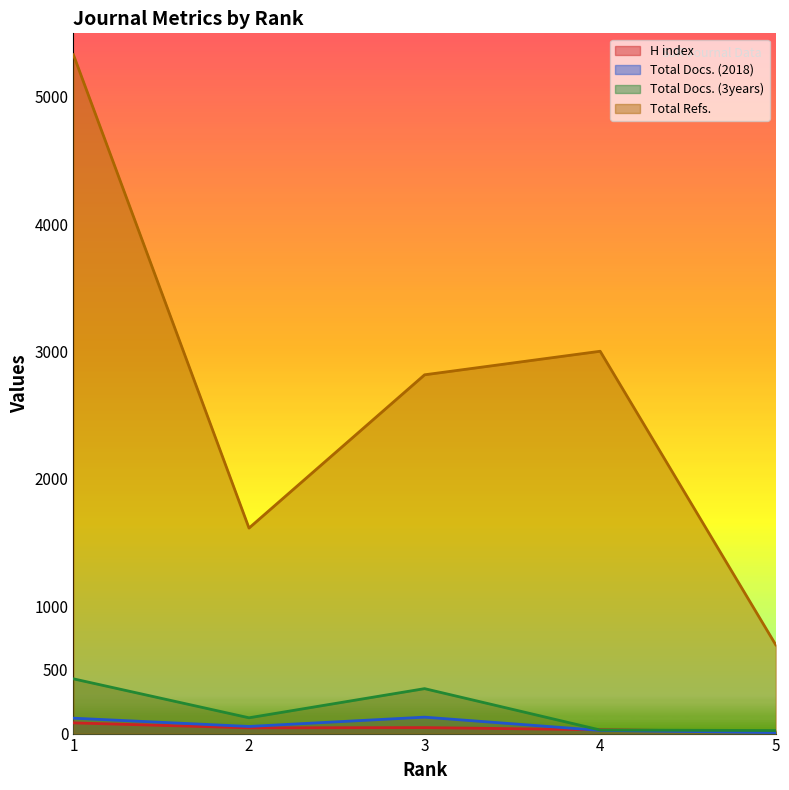

At which label is Total Refs. closest to 3014?

4